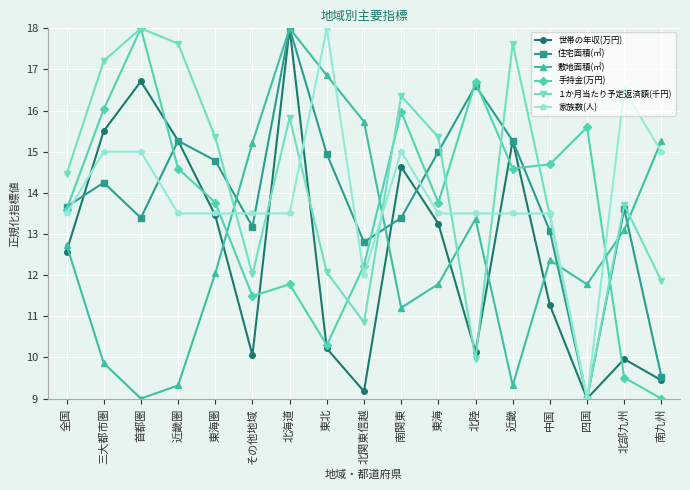

Where do 家族数(人) and 手持金(万円) first cross each other?

東海圏 and その他地域